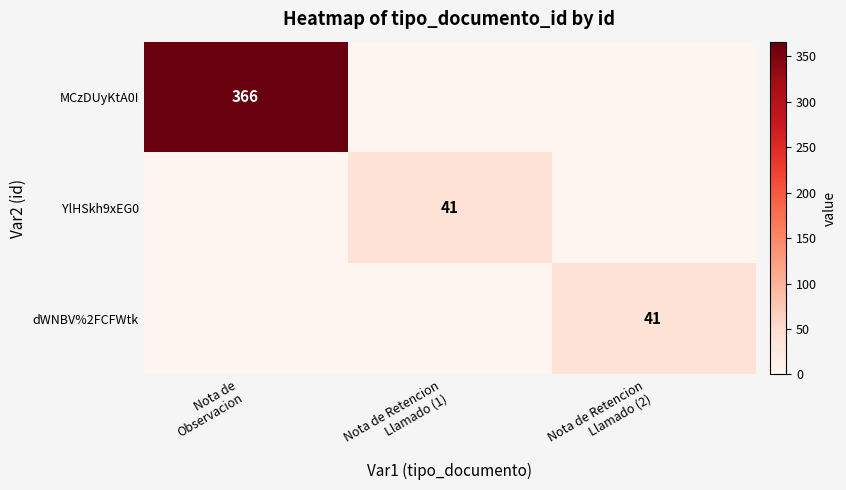

At which label is dWNBV%2FCFWtk closest to 20?

Nota de Observacion